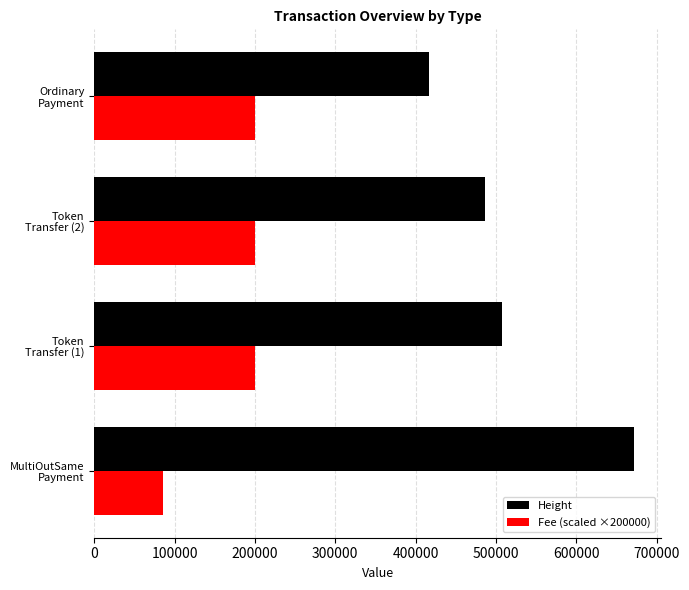

At how many categories does at least one series exceed 289728?

4